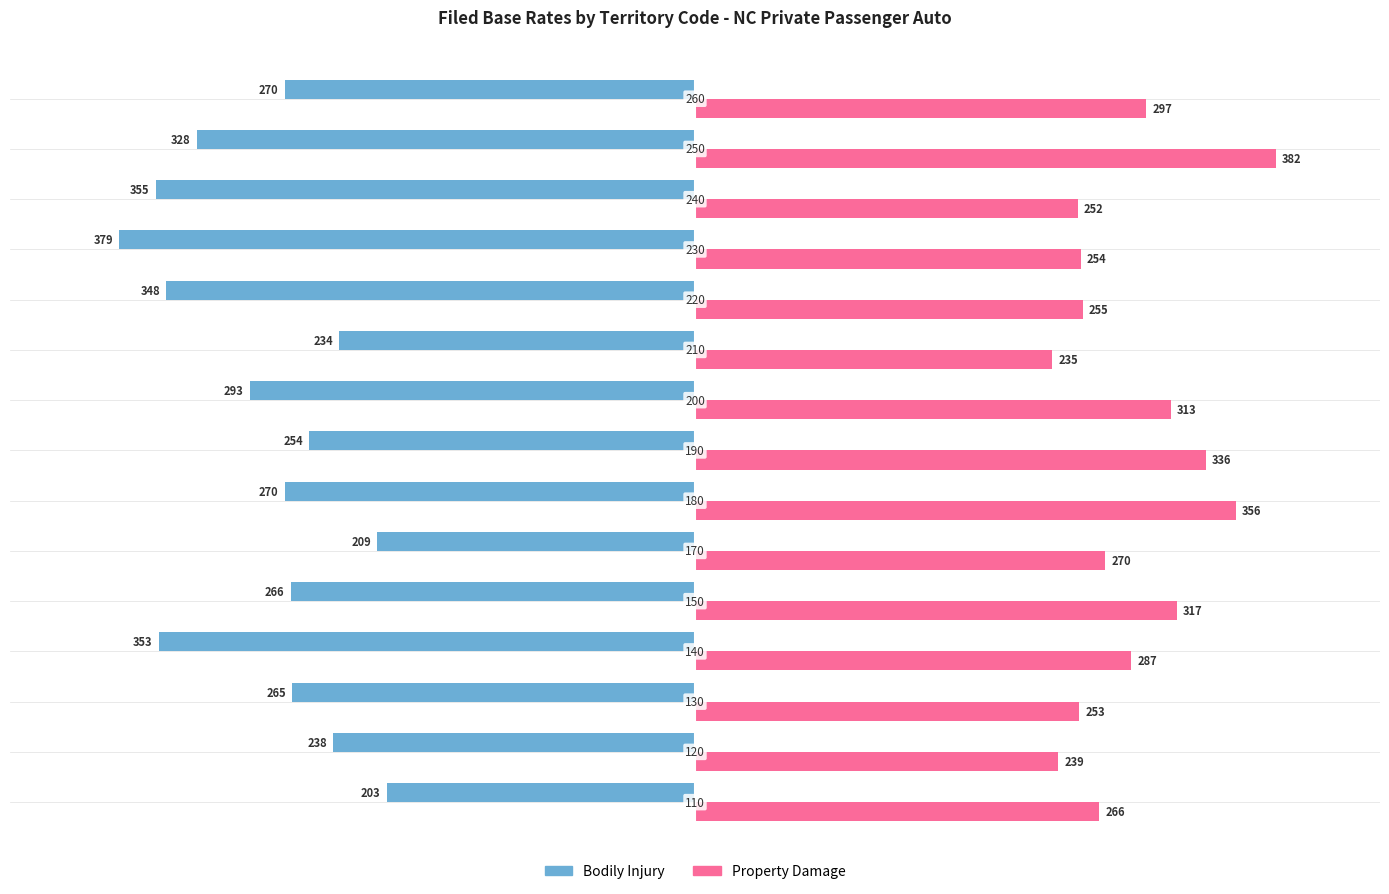

Which series has the largest range (max minus min)?

Bodily Injury